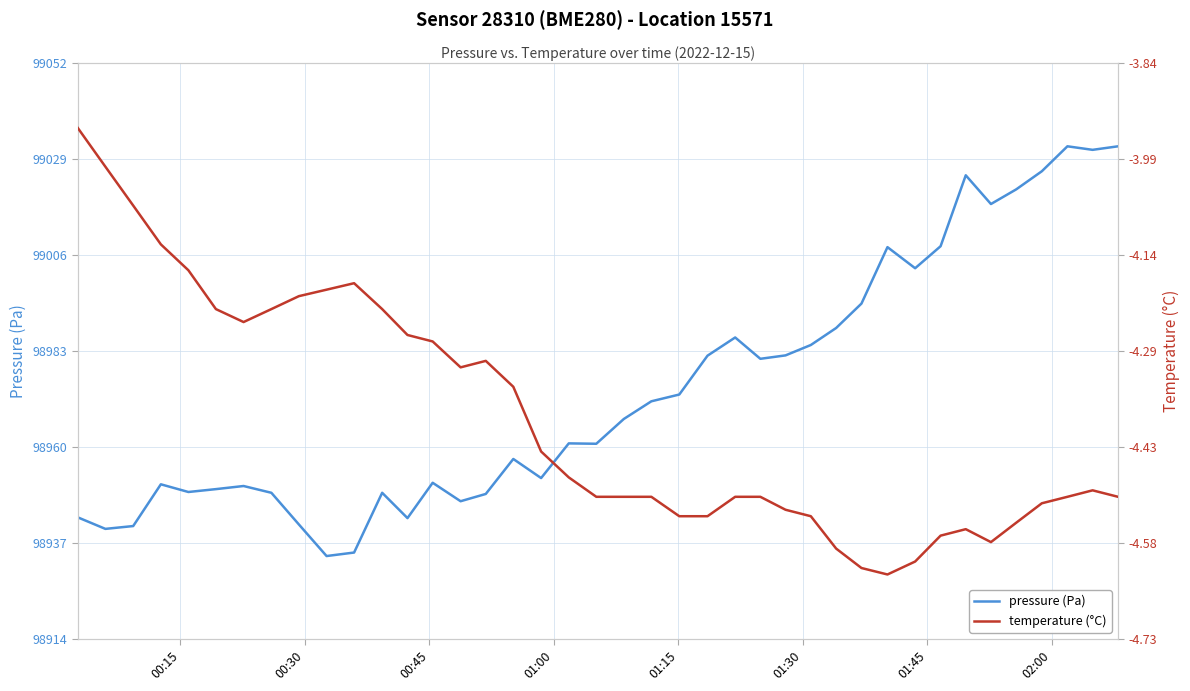

What is the sum of all pressure (Pa) values?

3958965.1